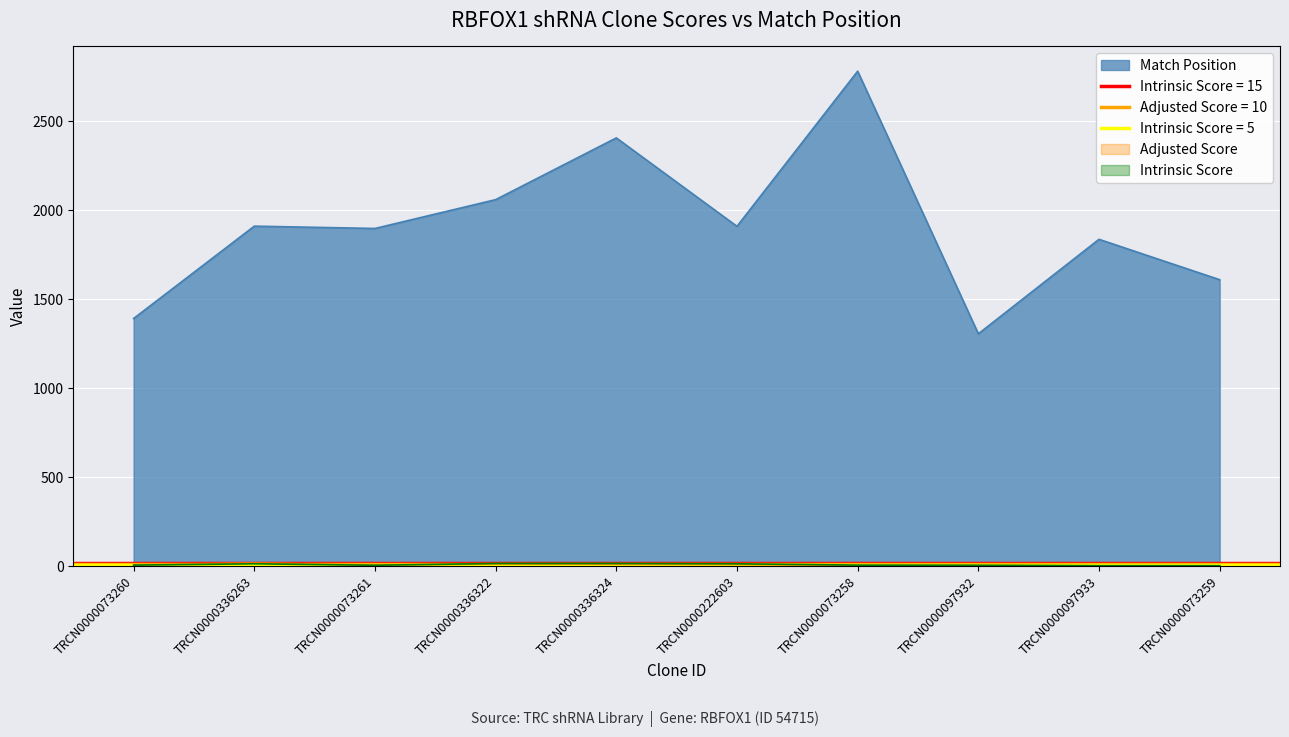

What is the label of the 2nd point from the right?

TRCN0000097933